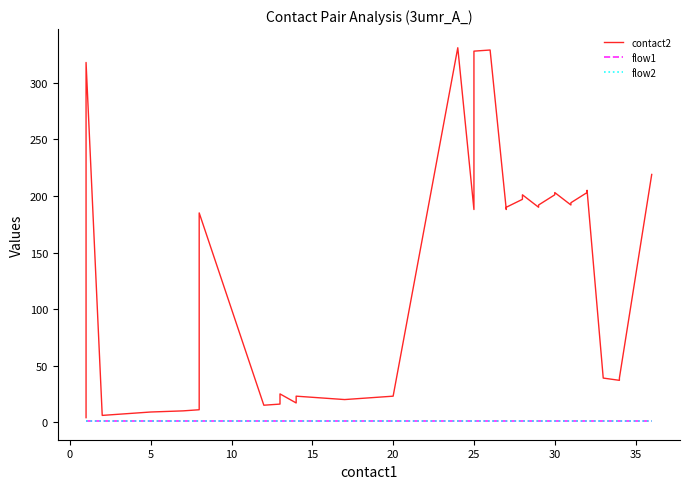

What are all the series names shown in the legend?

contact2, flow1, flow2